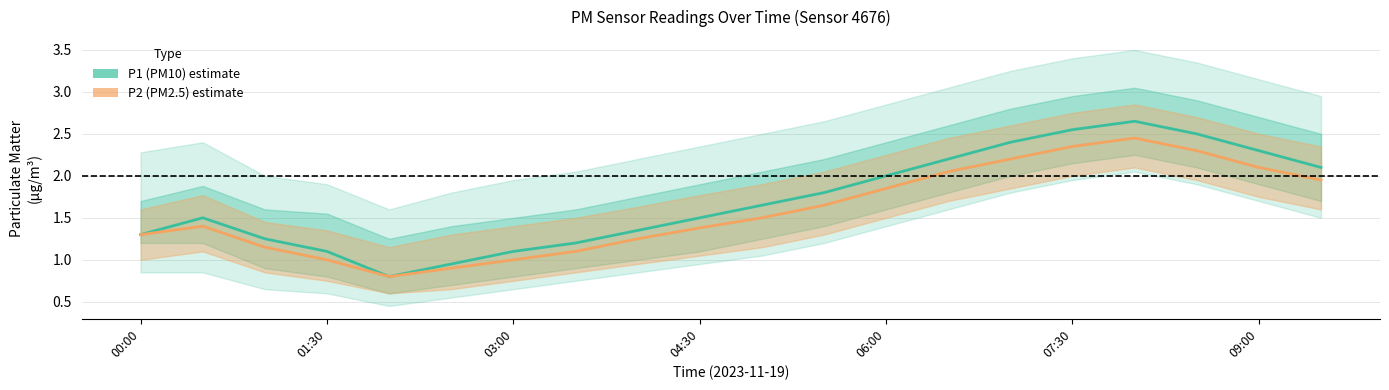

Which series has the largest total across all categories?

P1 (PM10)